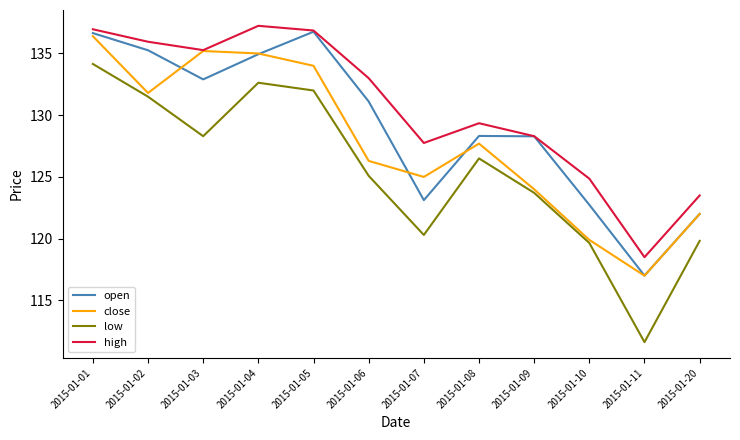

Which label corresponds to the smallest value in the chart?

2015-01-11